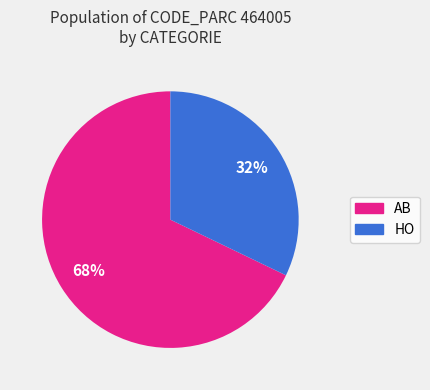

Is the sum of AB and HO greater than half?

Yes